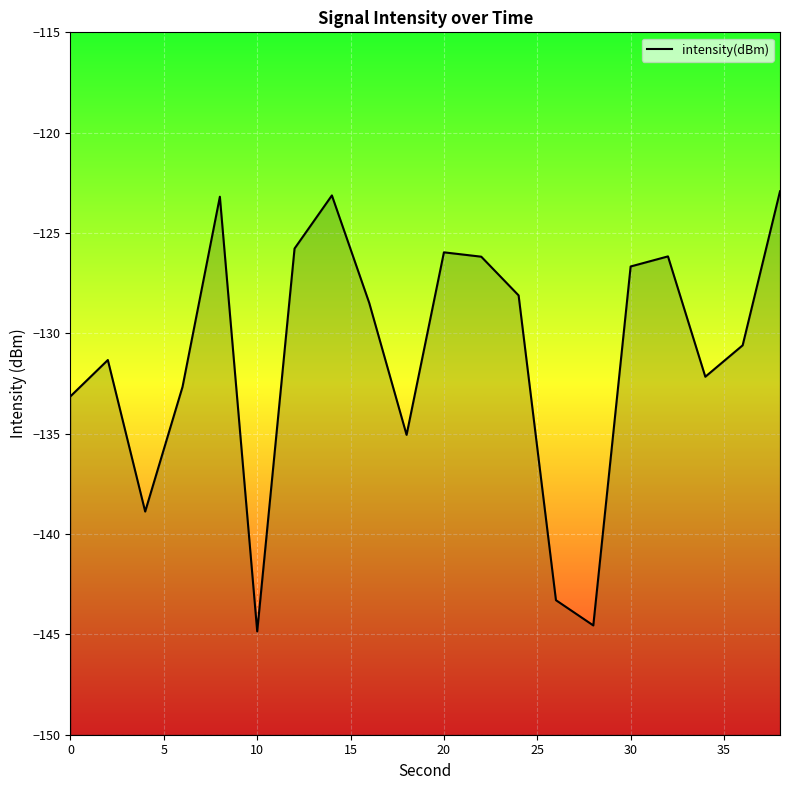

What is the difference between the maximum and minimum values?

21.9